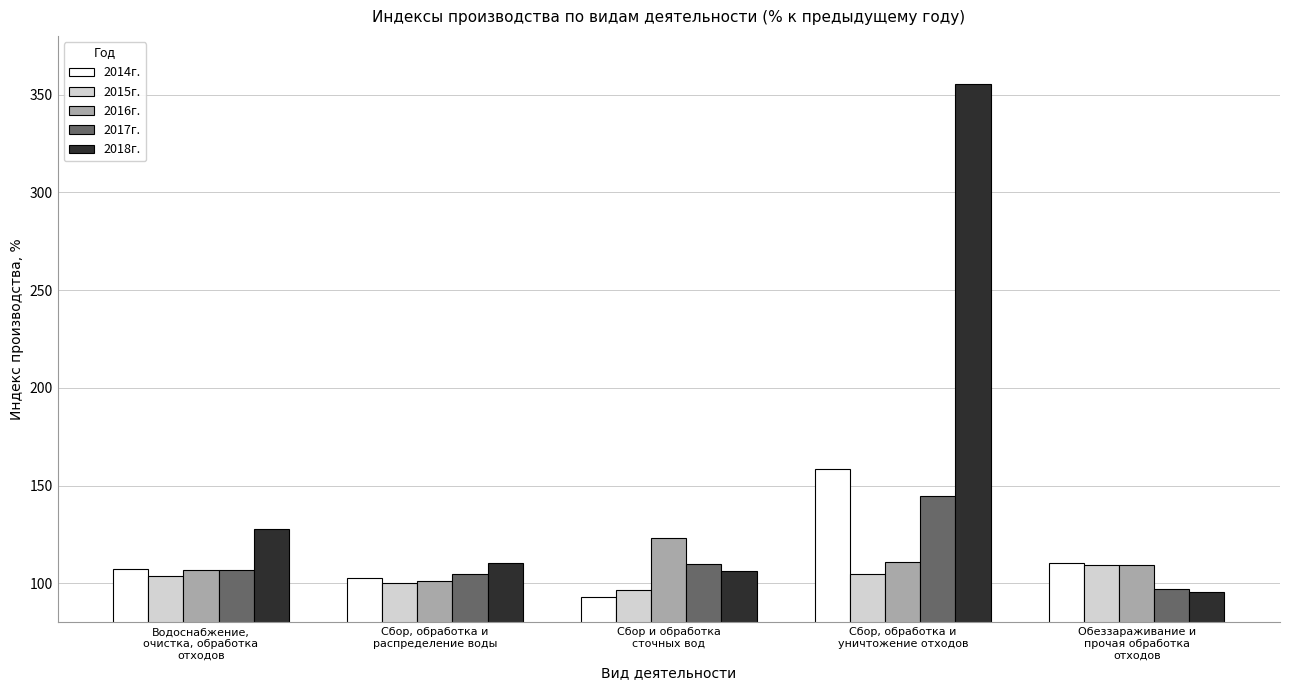

How many bars are there in each group?

5